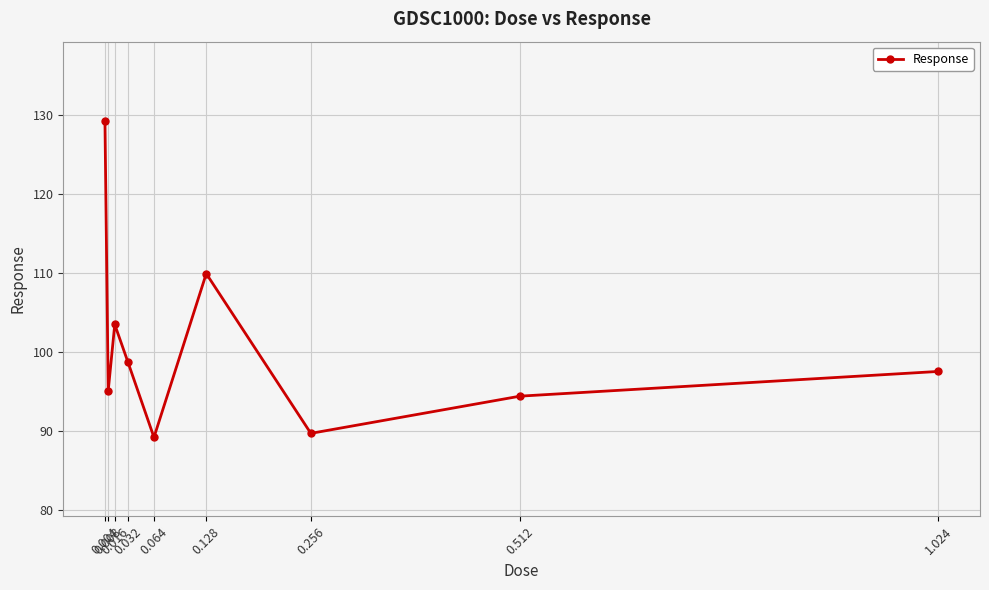

Where is the first local minimum?

0.008